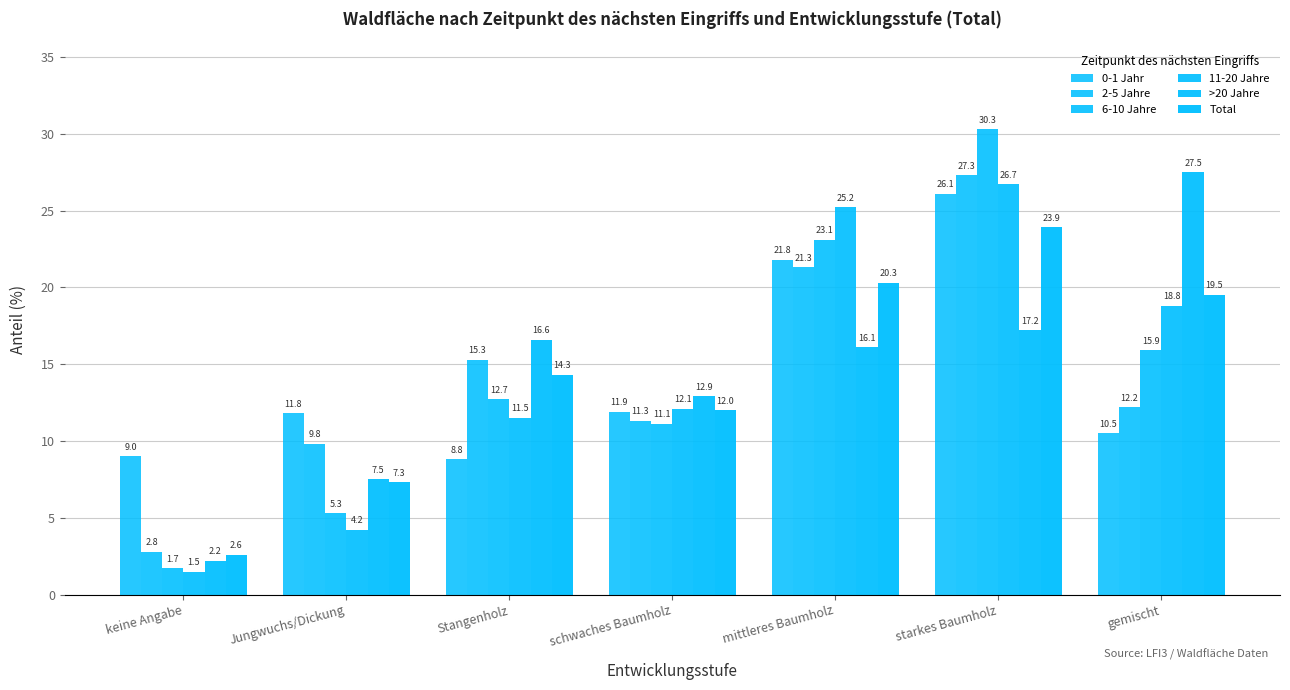

Is it true that 6-10 Jahre equals 2.7 at keine Angabe?

False